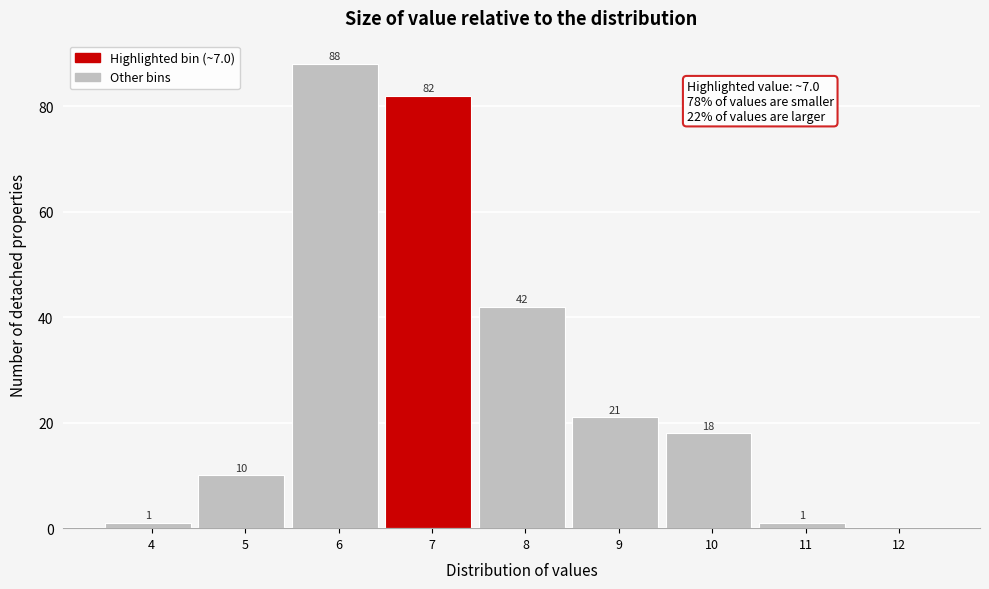

Reading left to right, list all the values displayed in this chart.

4=1	5=10	6=88	7=82	8=42	9=21	10=18	11=1	12=0